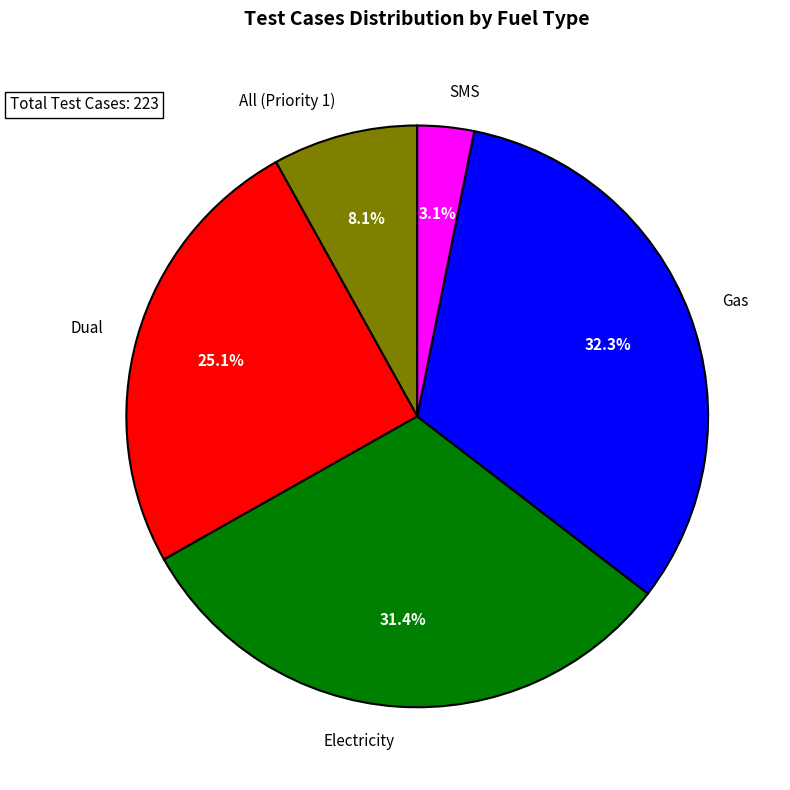

Which slice is the largest?

Gas